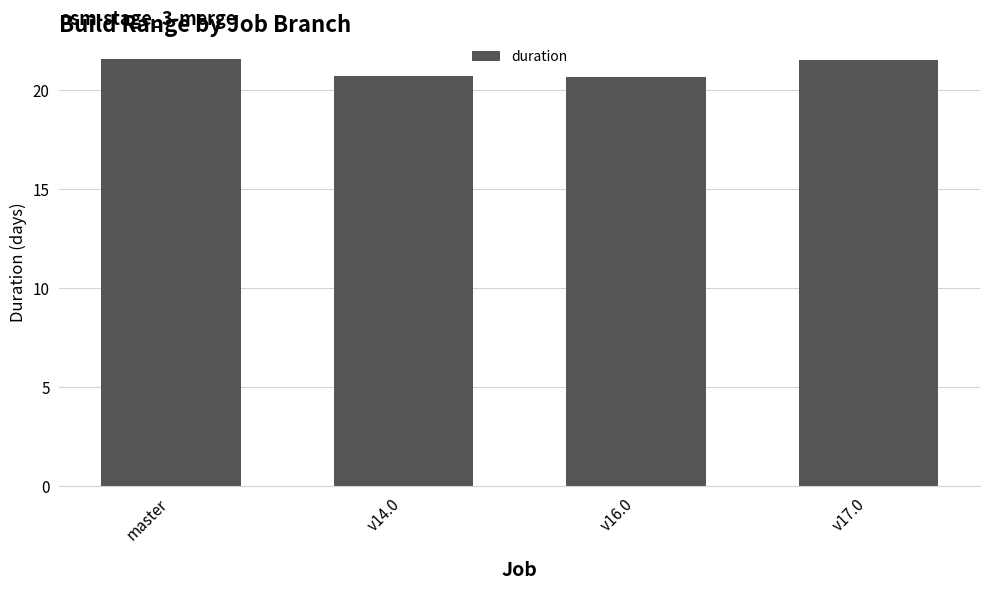

What is the greatest value displayed?

21.6